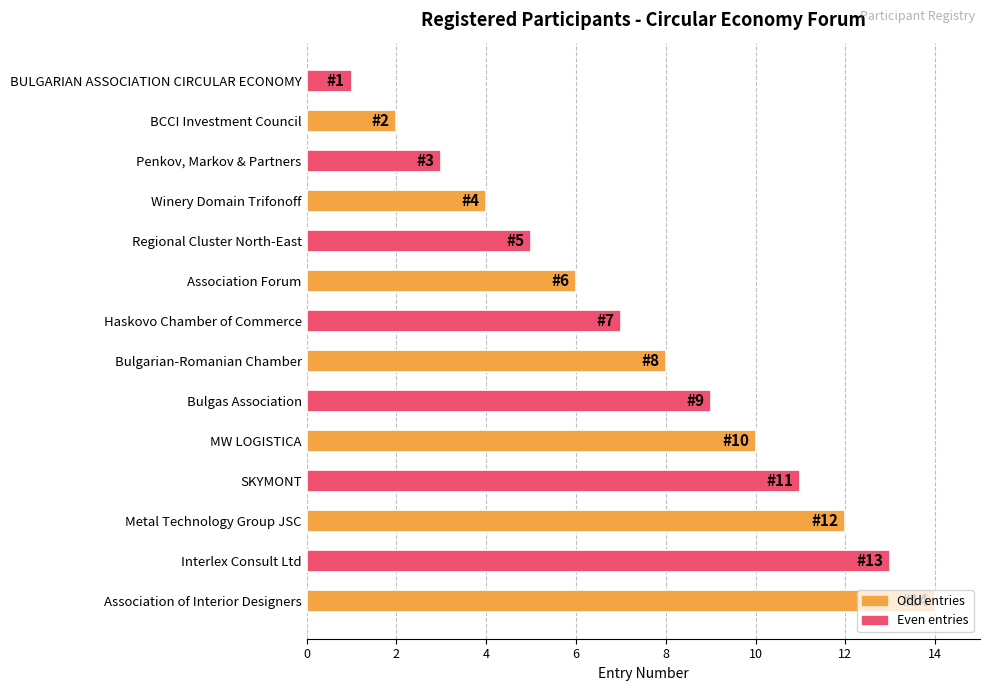

Which category has the highest value across all series?

Association of Interior Designers